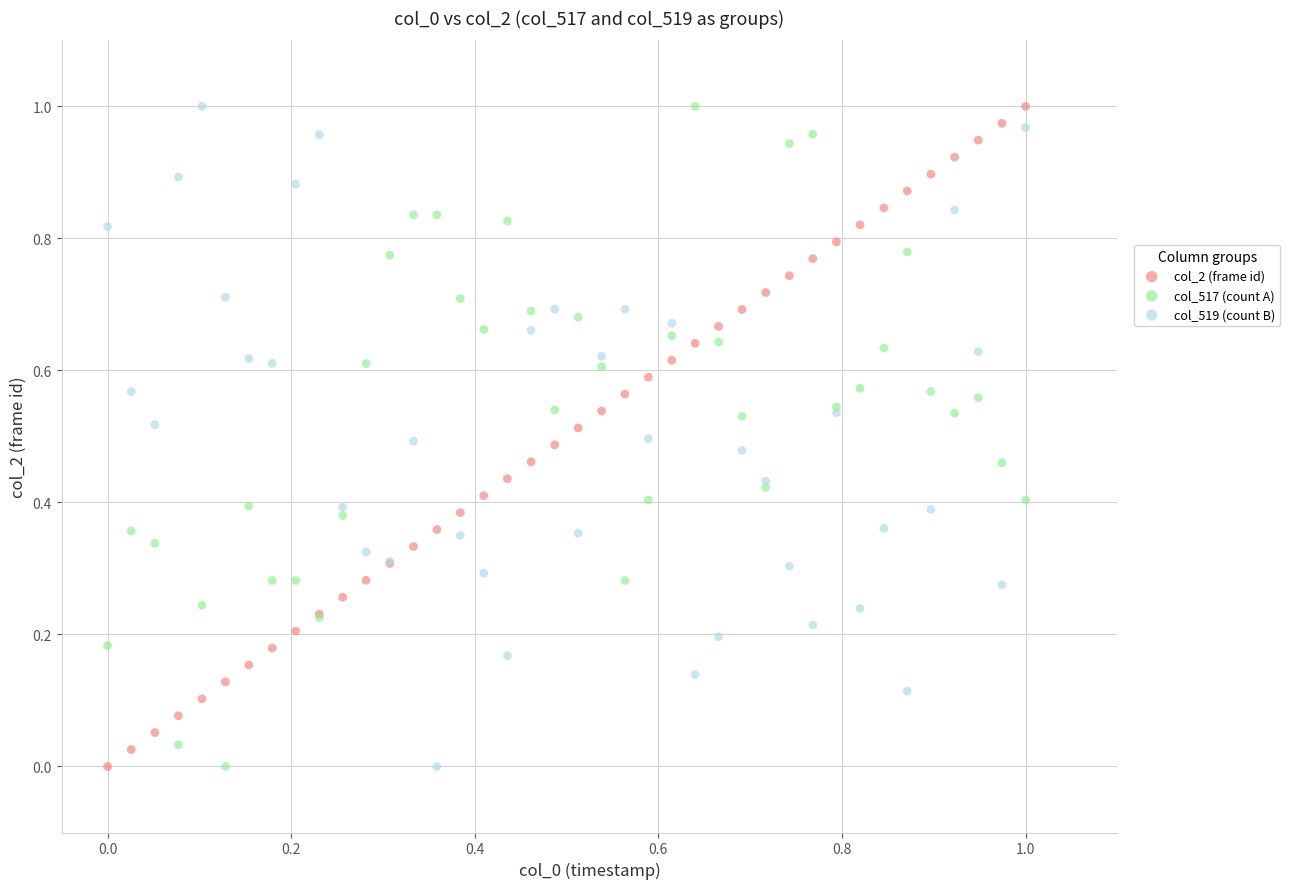

What are all the series names shown in the legend?

col_2 (frame id), col_517 (count A), col_519 (count B)